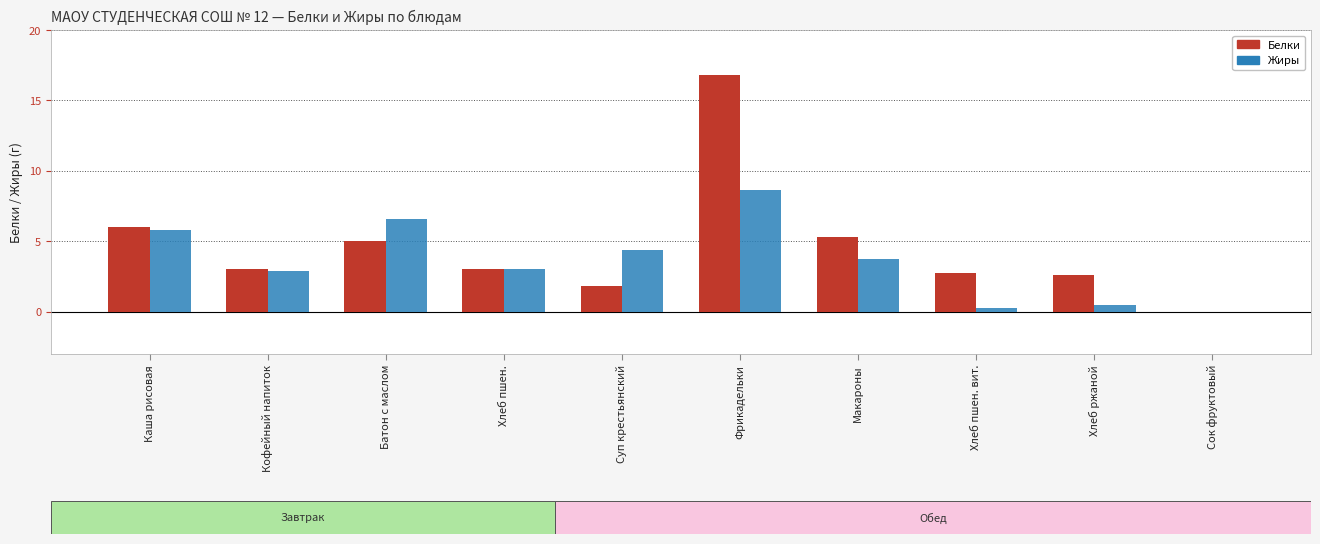

The value of Белки at Сок фруктовый is 0.0. True or false?

True